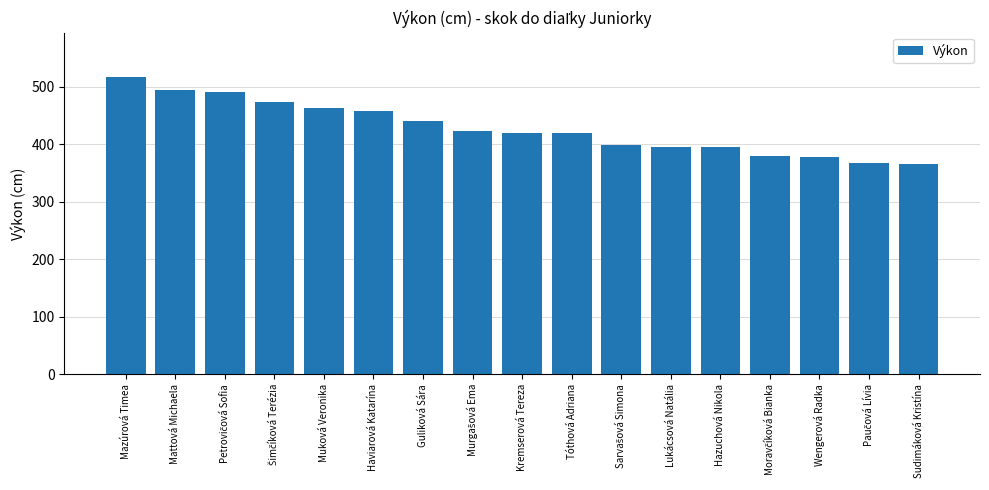

Are the bars horizontal?

No